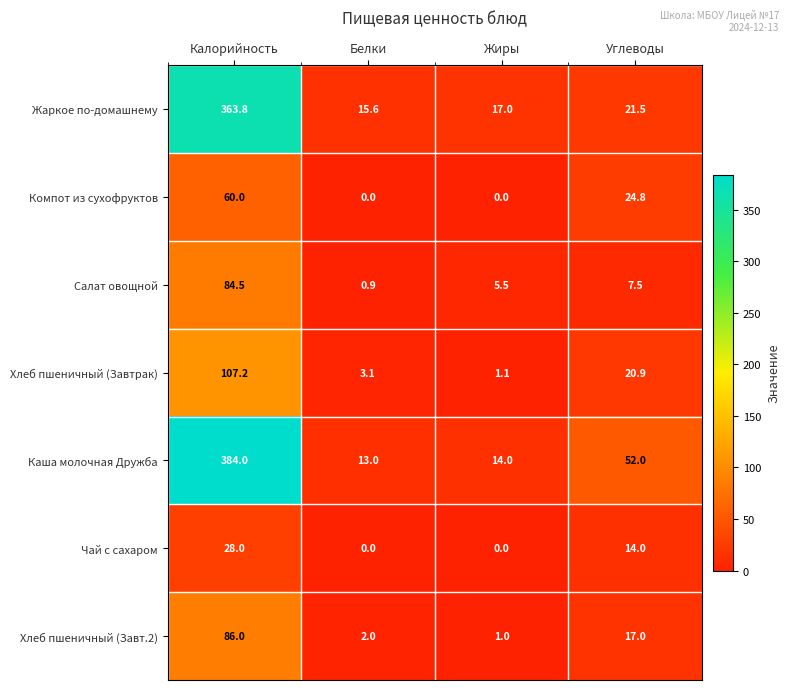

Rank the series by their maximum value, from highest to lowest.

Каша молочная Дружба, Жаркое по-домашнему, Хлеб пшеничный (Завтрак), Хлеб пшеничный (Завт.2), Салат овощной, Компот из сухофруктов, Чай с сахаром